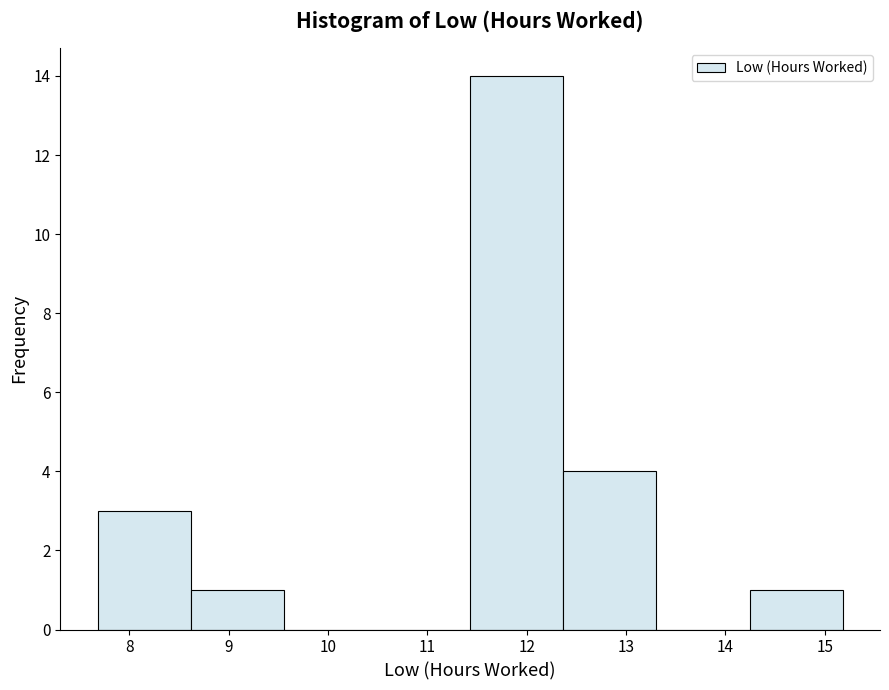

What is the height of the bar covering 14.2 to 15.2 on the x-axis? Neither the bar edges nor the heights are printed on the chart, so give them approximately, as read against the axes.

1